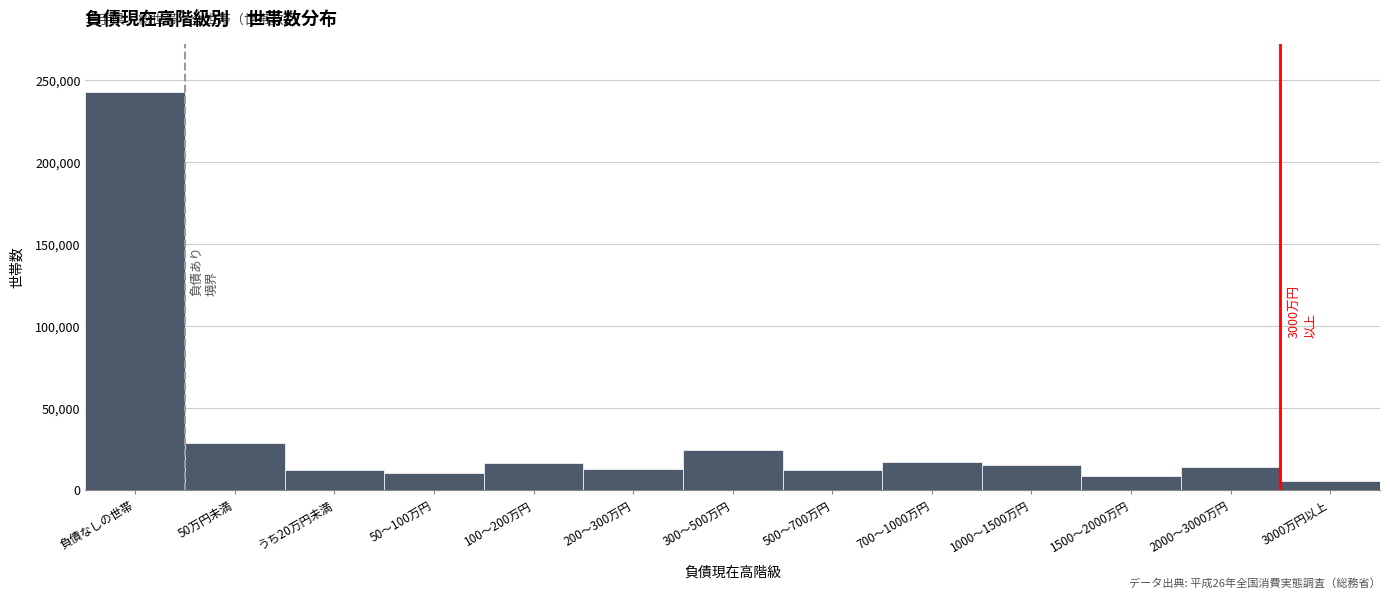

At which label is the value closest to 124067?

50万円未満